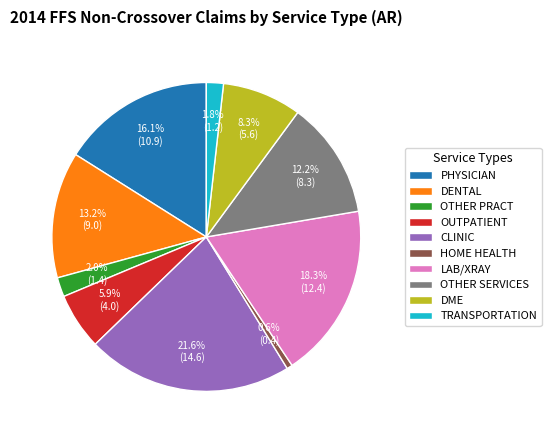

What is the smallest slice in the pie chart?

HOME HEALTH